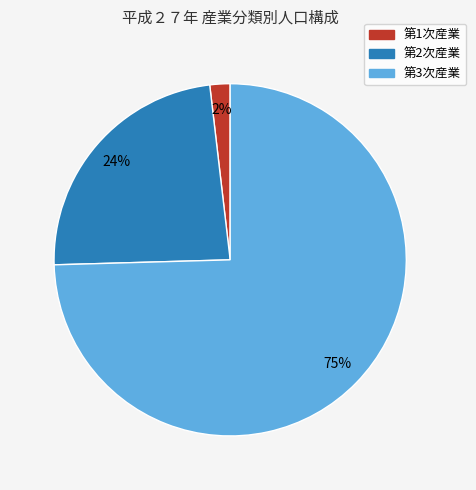

To the nearest percent, what is the combined percentage of 第1次産業 and 第3次産業?

76%